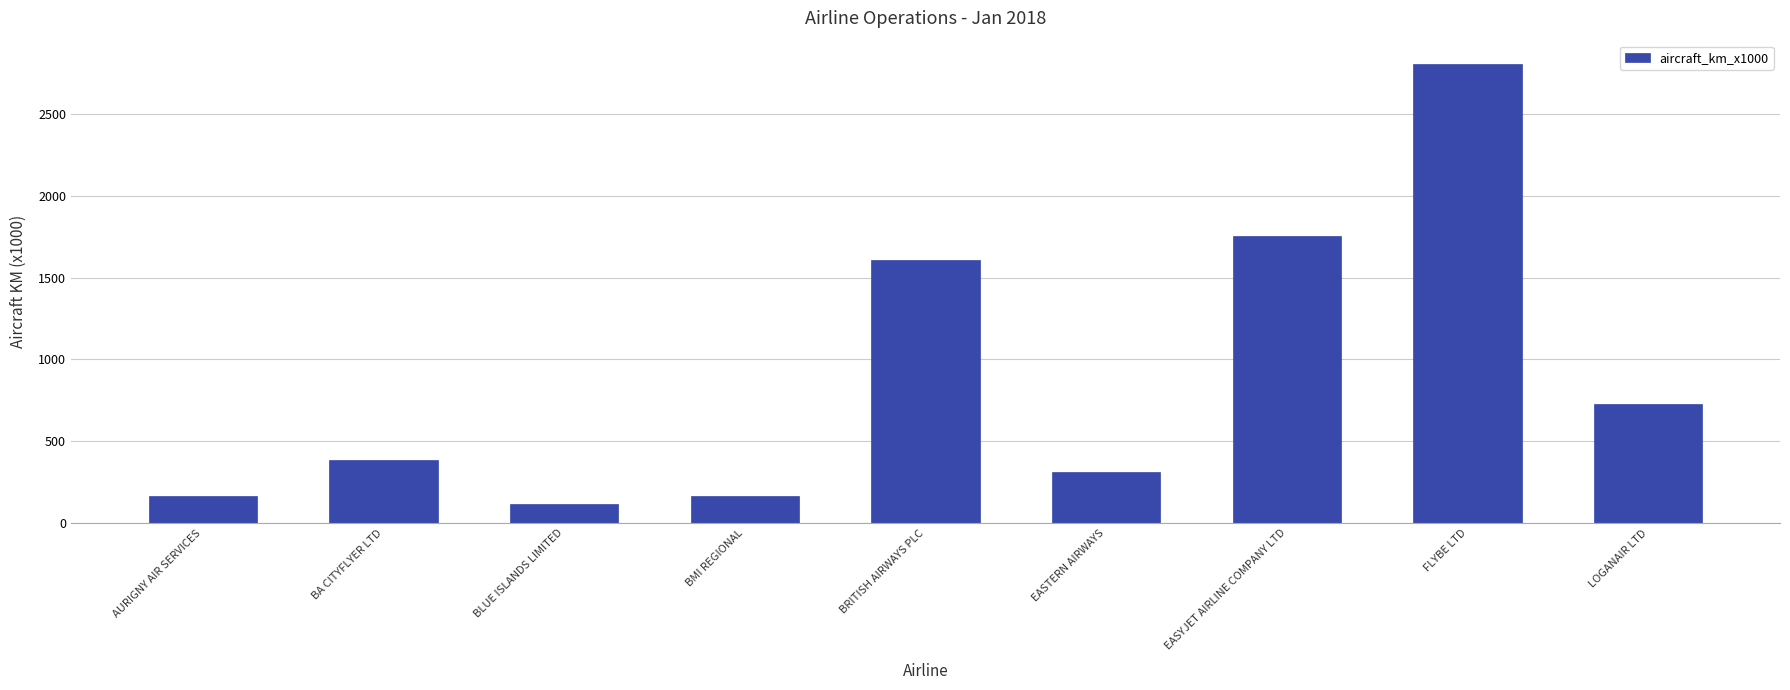

What is the label of the 2nd bar from the right?

FLYBE LTD